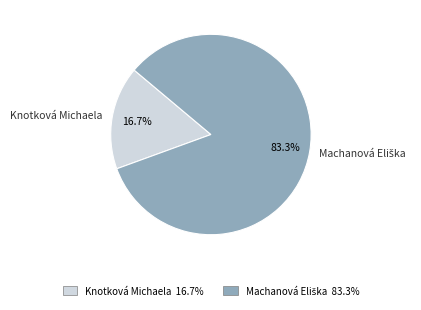

What is the smallest slice in the pie chart?

Knotková Michaela